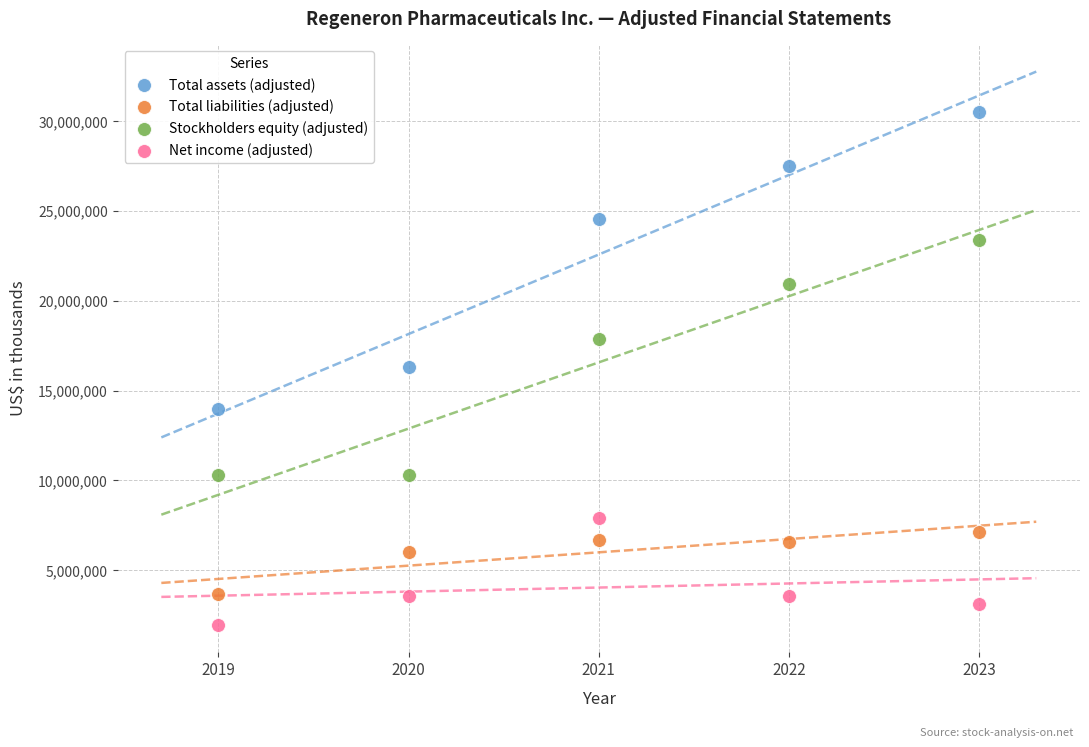

Which series has the widest spread of Y values?

Total assets (adjusted)